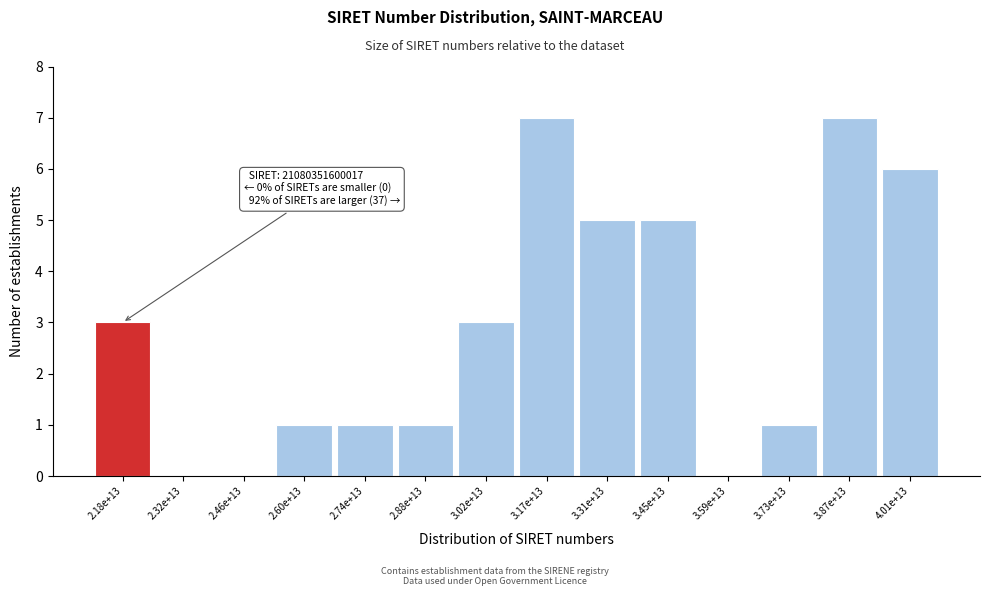

Reading left to right, what are all the values shown in this chart?

2.18e+13=3	2.32e+13=0	2.46e+13=0	2.60e+13=1	2.74e+13=1	2.88e+13=1	3.02e+13=3	3.17e+13=7	3.31e+13=5	3.45e+13=5	3.59e+13=0	3.73e+13=1	3.87e+13=7	4.01e+13=6